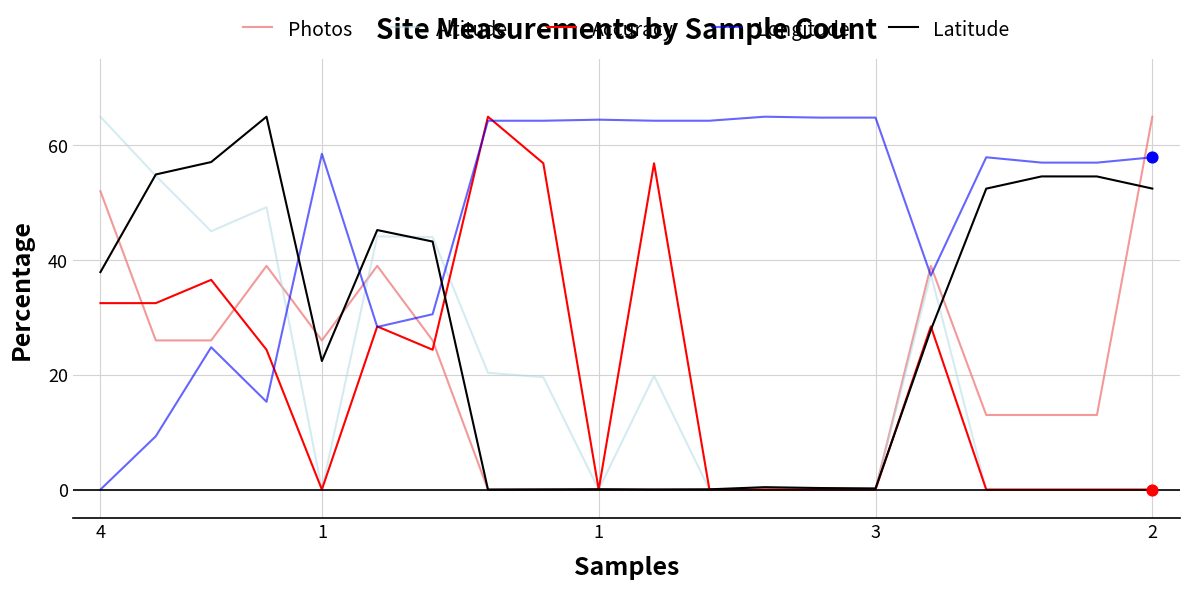

Which series has the largest total across all categories?

Longitude